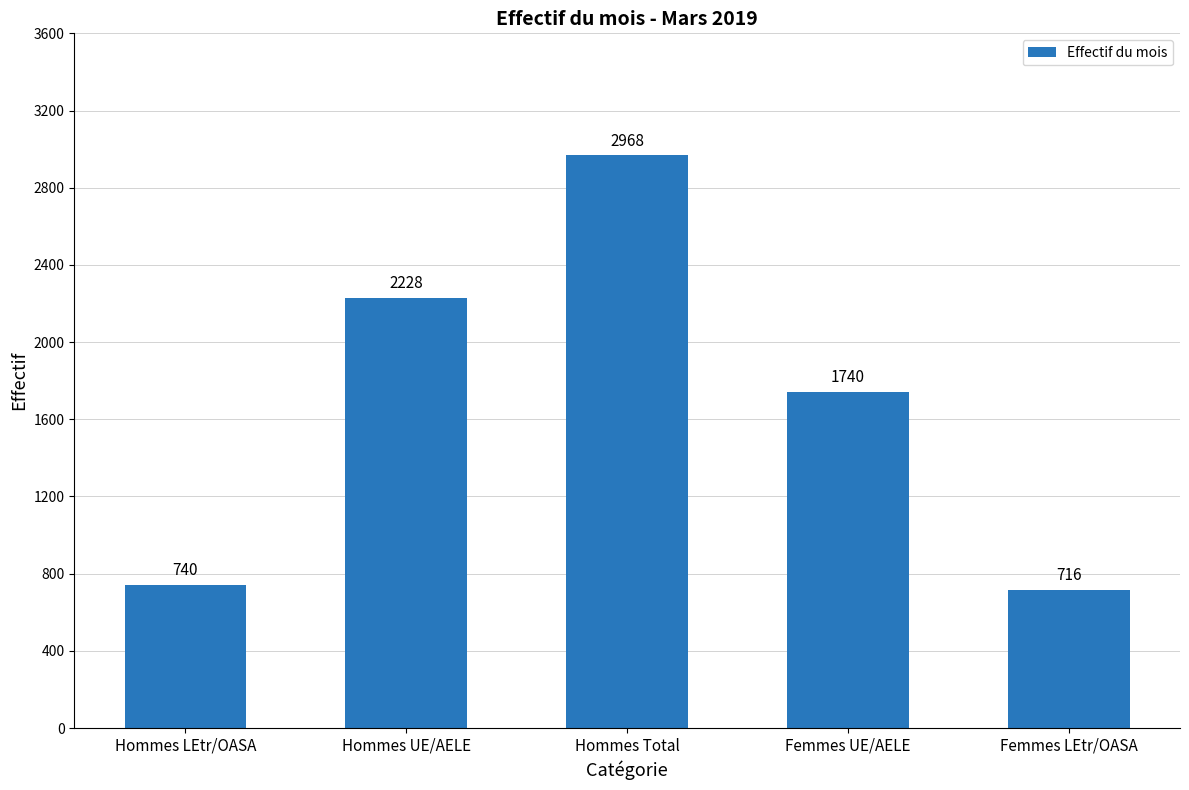

Which label corresponds to the largest value in the chart?

Hommes Total